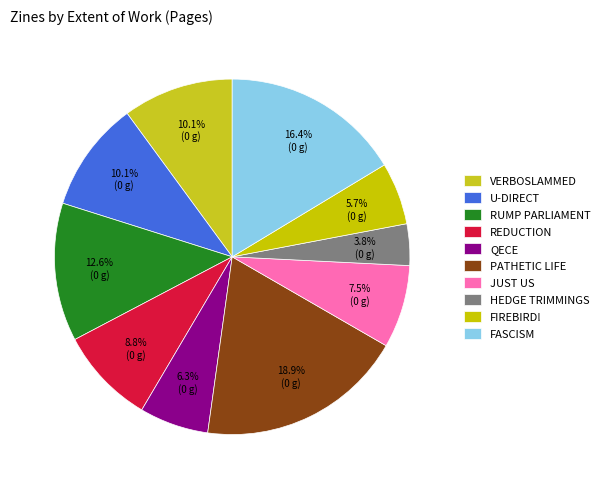

How many segments does this pie chart have?

10